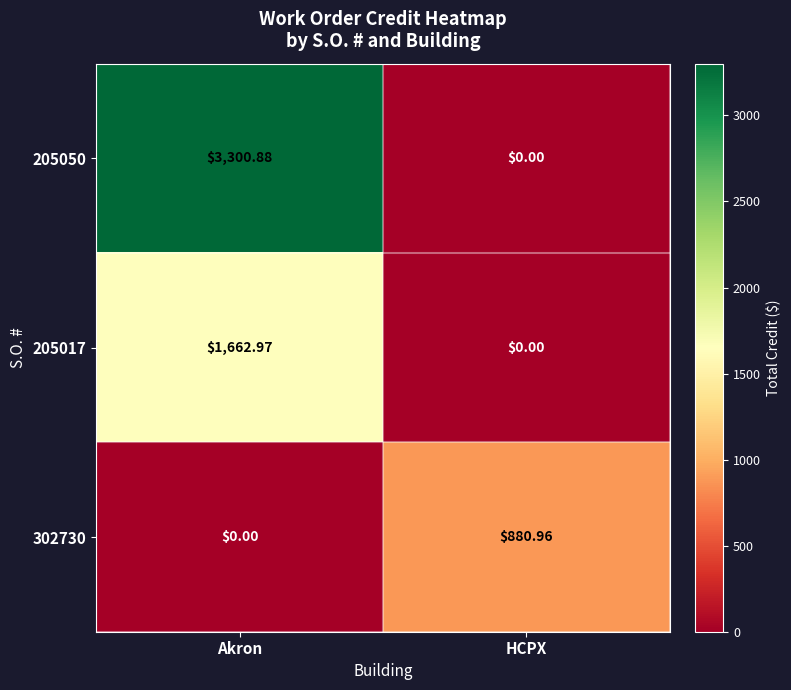

At which category is the sum across all series the highest?

Akron